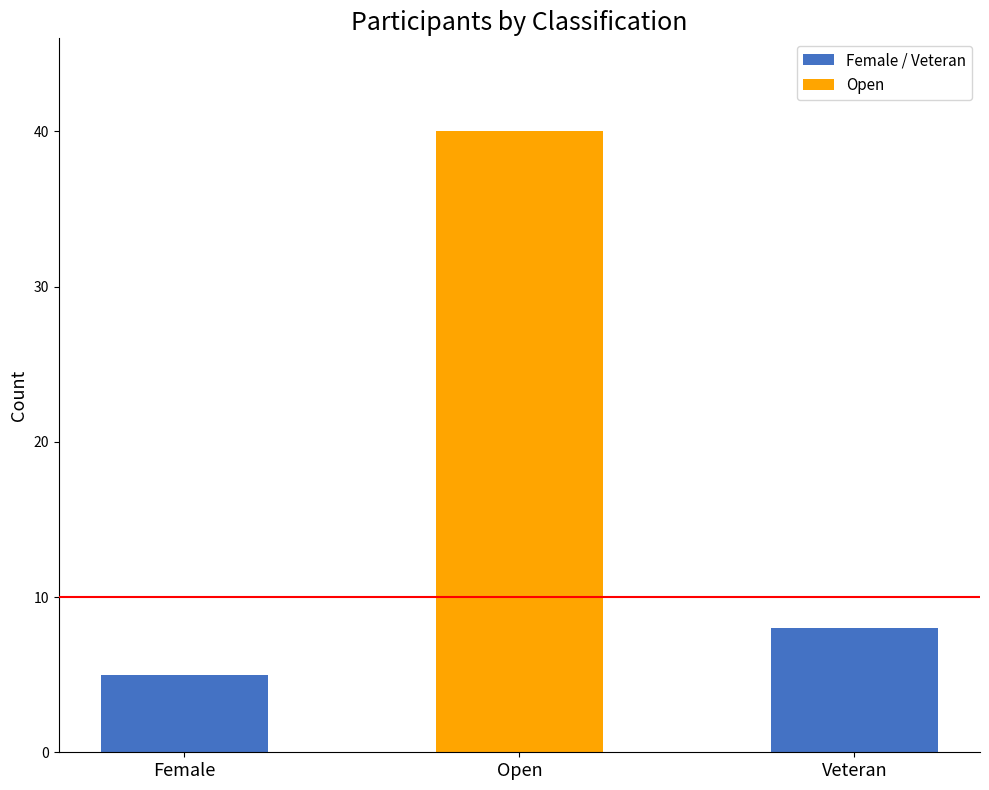

What is the difference between the maximum and minimum values?

35